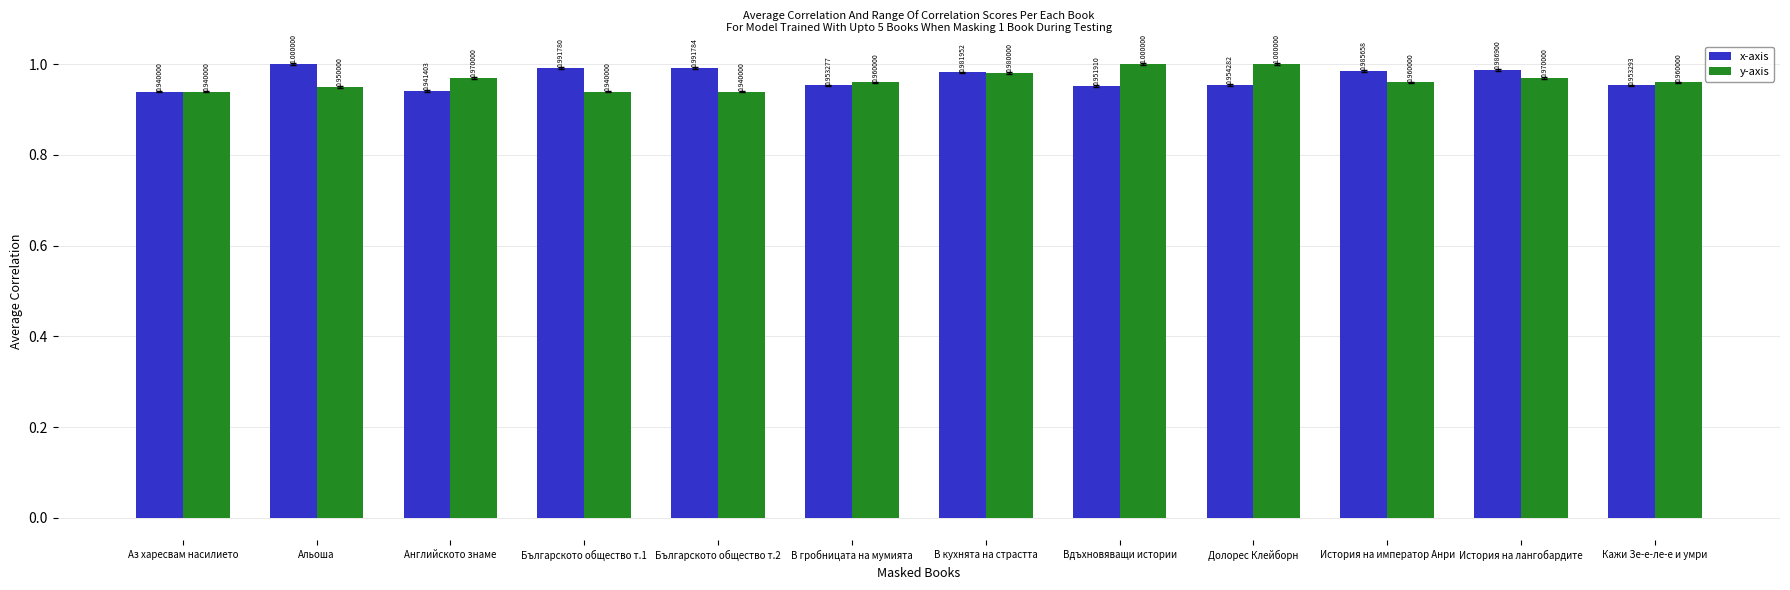

Rank the series by their average value, from lowest to highest.

y-axis, x-axis